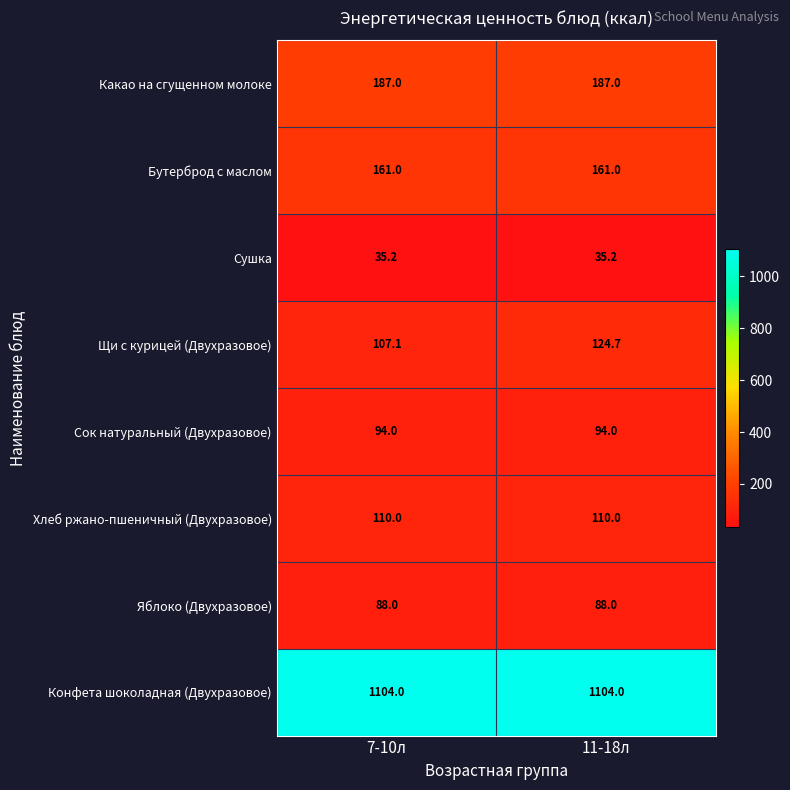

The Яблоко (Двухразовое) series shows 88.0 at 11-18л. True or false?

True